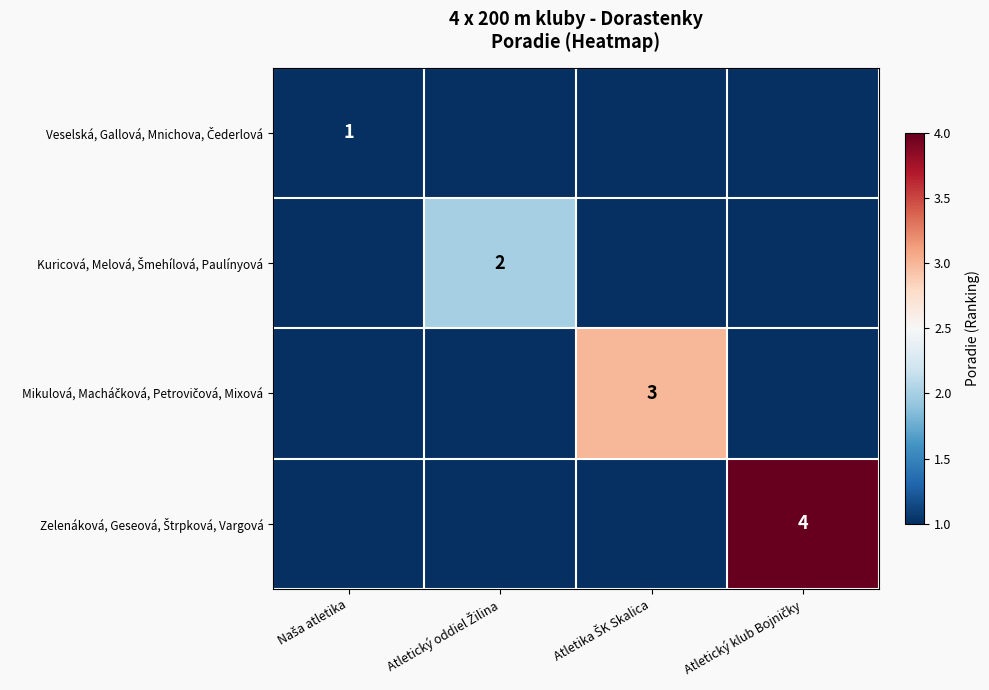

The value of Kuricová, Melová, Šmehílová, Paulínyová at Atletický oddiel Žilina is 1. True or false?

False